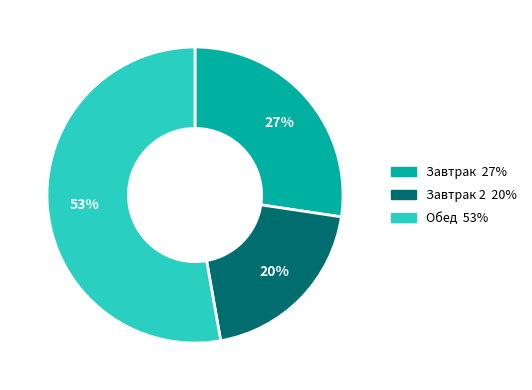

To the nearest percent, what is the difference between the largest and smallest slice percentages?

33%